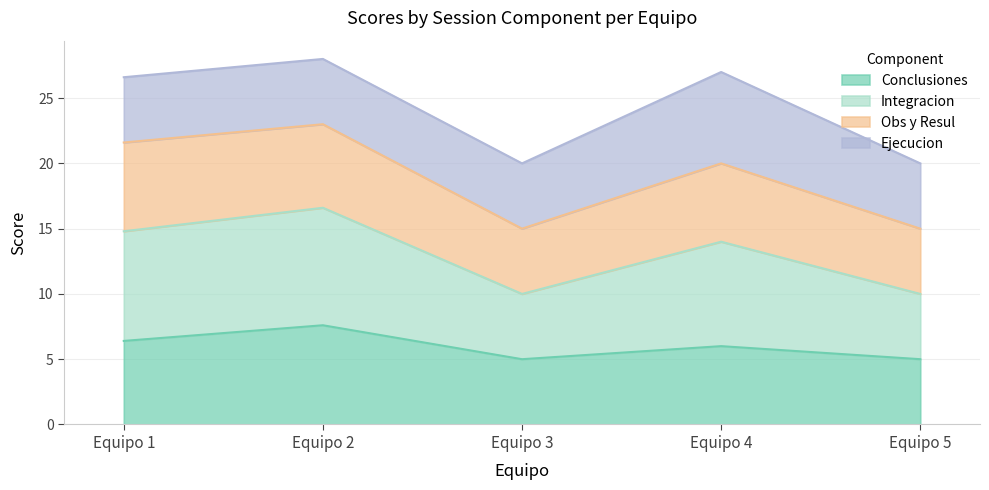

Which category has the highest value in the Conclusiones series?

Equipo 2